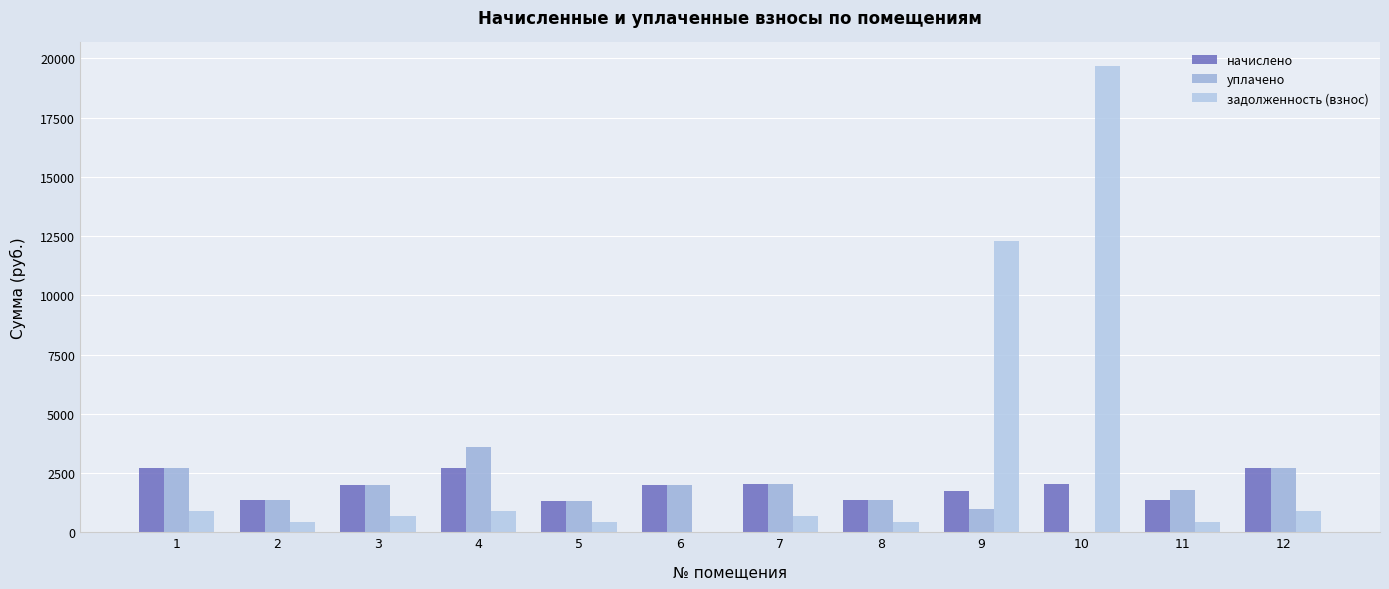

What are all the series names shown in the legend?

начислено, уплачено, задолженность (взнос)